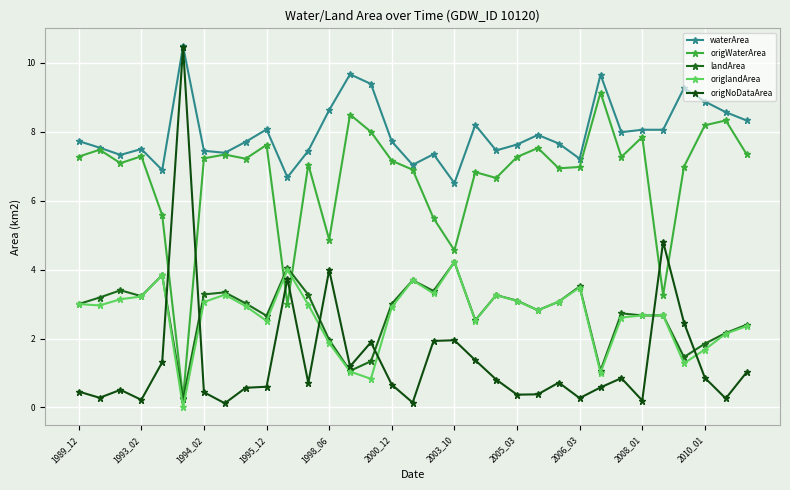

How many series are shown in this chart?

5